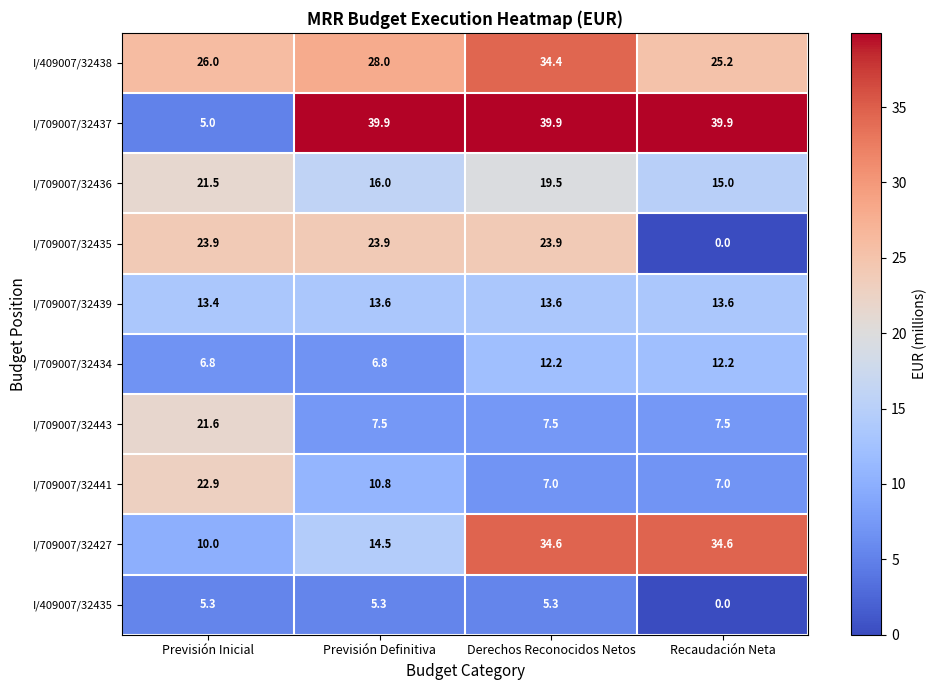

Is the value of I/709007/32427 at Previsión Definitiva greater than the value of I/709007/32439 at Recaudación Neta?

Yes